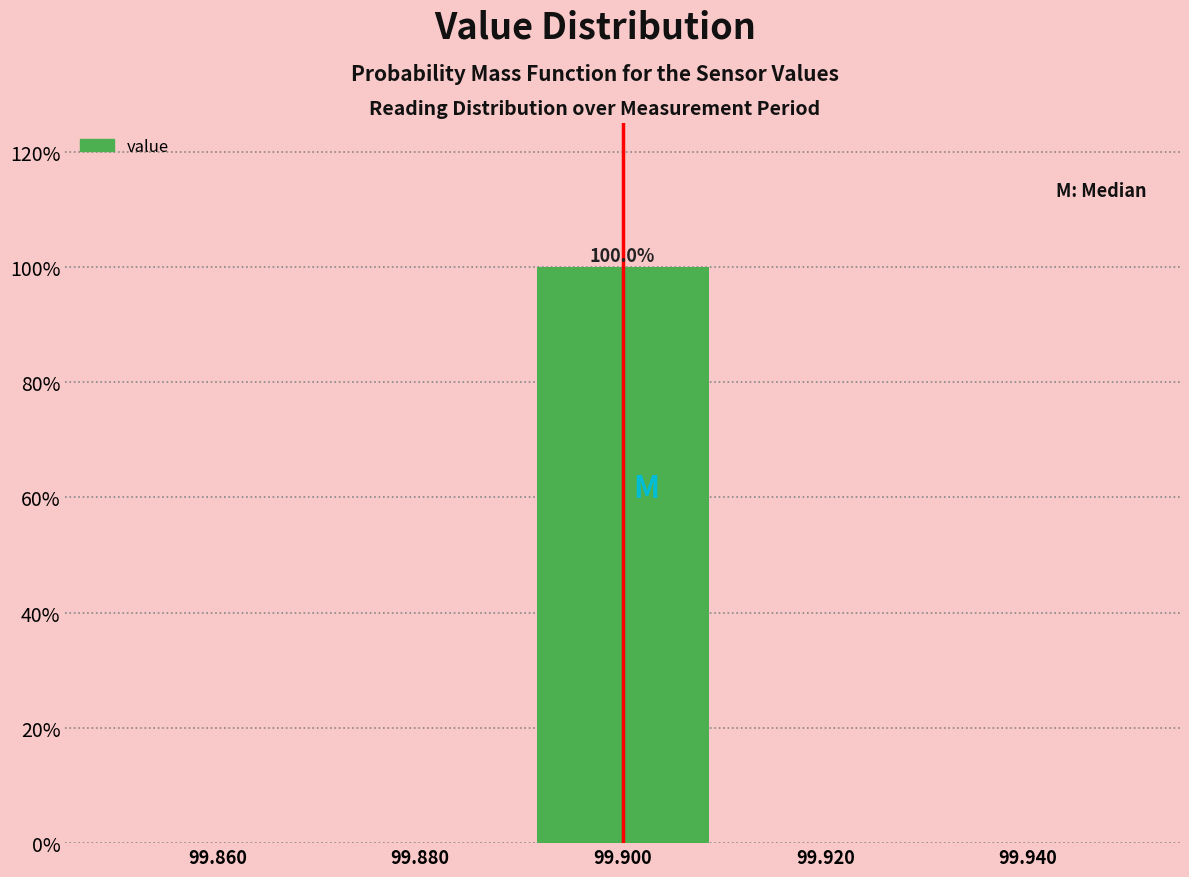

Over which range of the x-axis is the bar tallest?

99.89 to 99.91